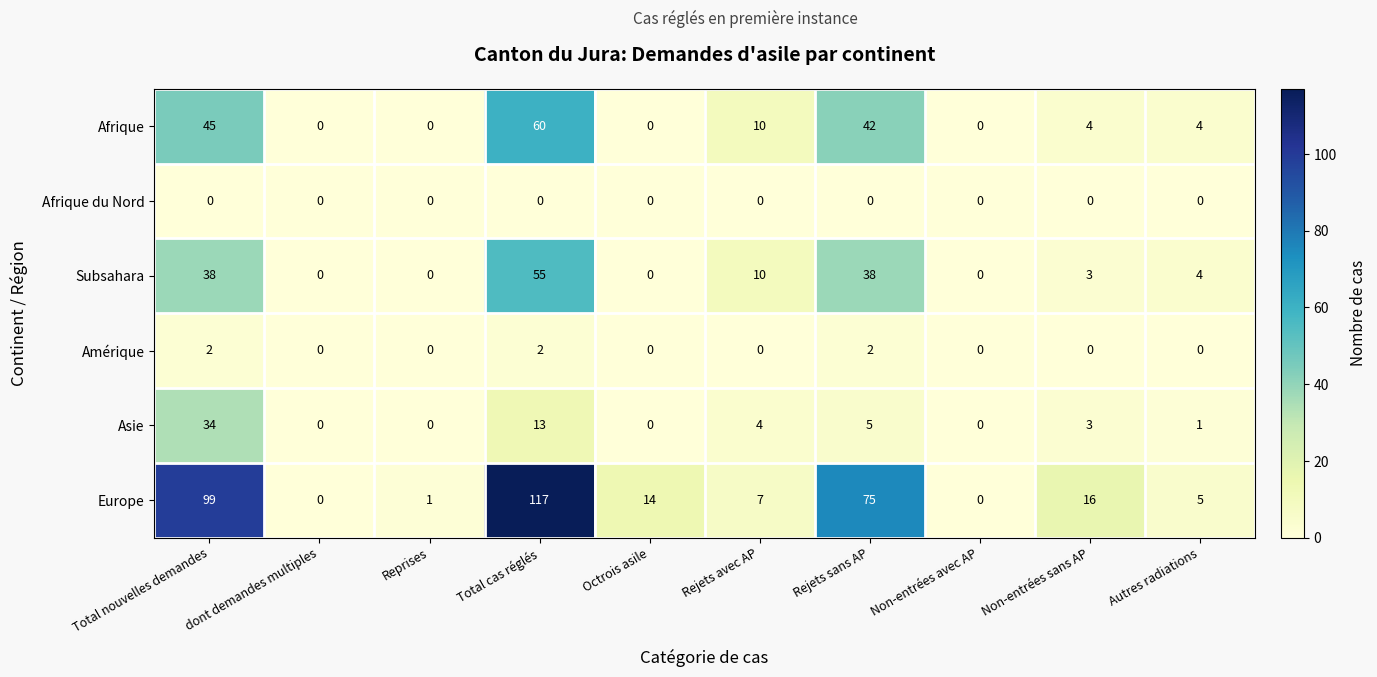

Which series has the largest range (max minus min)?

Europe